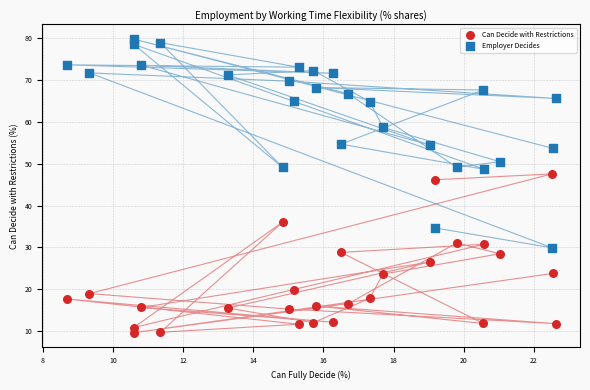

Across all data points, what is the range of Y values (max minus min)?

70.2